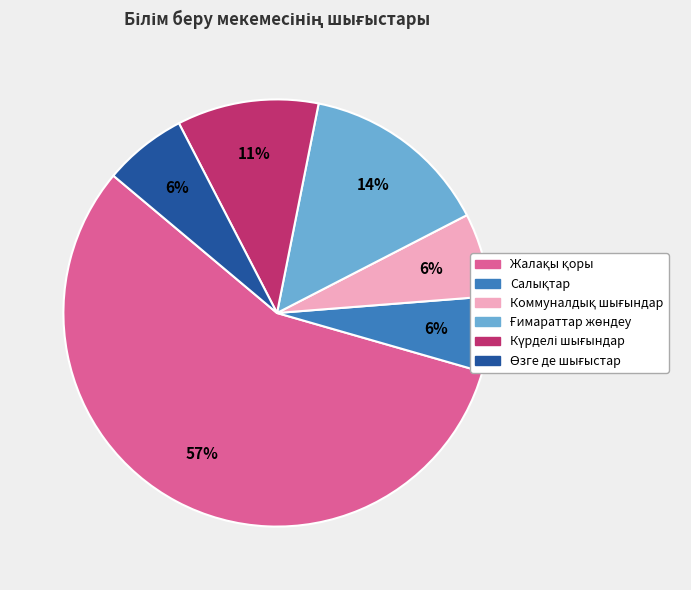

Is there any slice that represents more than half of the pie?

Yes